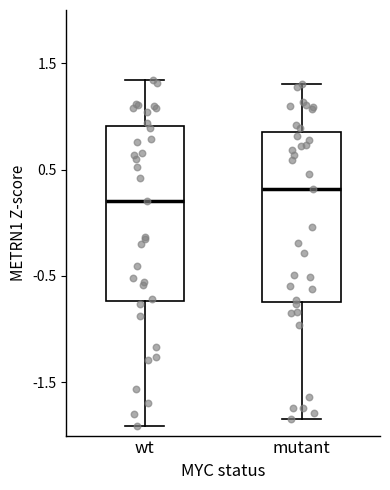

Reading left to right, transcribe this box plot: for each box, give where its median line is, the range the box spans, and where its two whiskers end, as read against the y-axis. The values are not printed on the chart, so give them approximately, as read against the axis.

wt: median 0.2, box -0.7 to 0.9, whiskers -1.9 to 1.3
mutant: median 0.3, box -0.7 to 0.9, whiskers -1.8 to 1.3